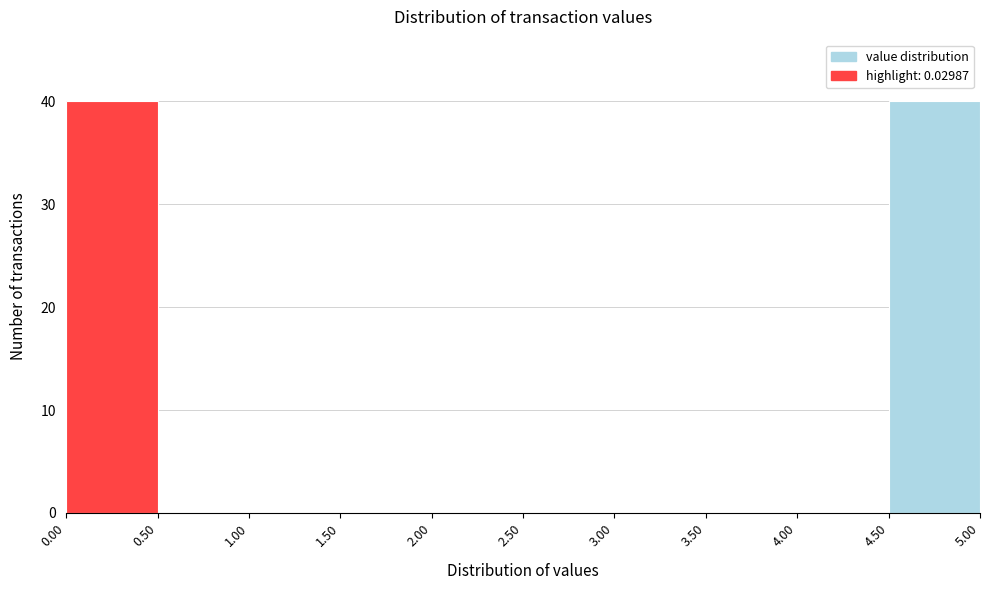

Reading left to right, list every bar in this chart as the range it spans on the x-axis followed by its height. The values are not printed on the chart, so give them approximately, as read against the axis.

0.00 to 0.50: 40
0.50 to 1.00: 0
1.00 to 1.50: 0
1.50 to 2.00: 0
2.00 to 2.50: 0
2.50 to 3.00: 0
3.00 to 3.50: 0
3.50 to 4.00: 0
4.00 to 4.50: 0
4.50 to 5.00: 40